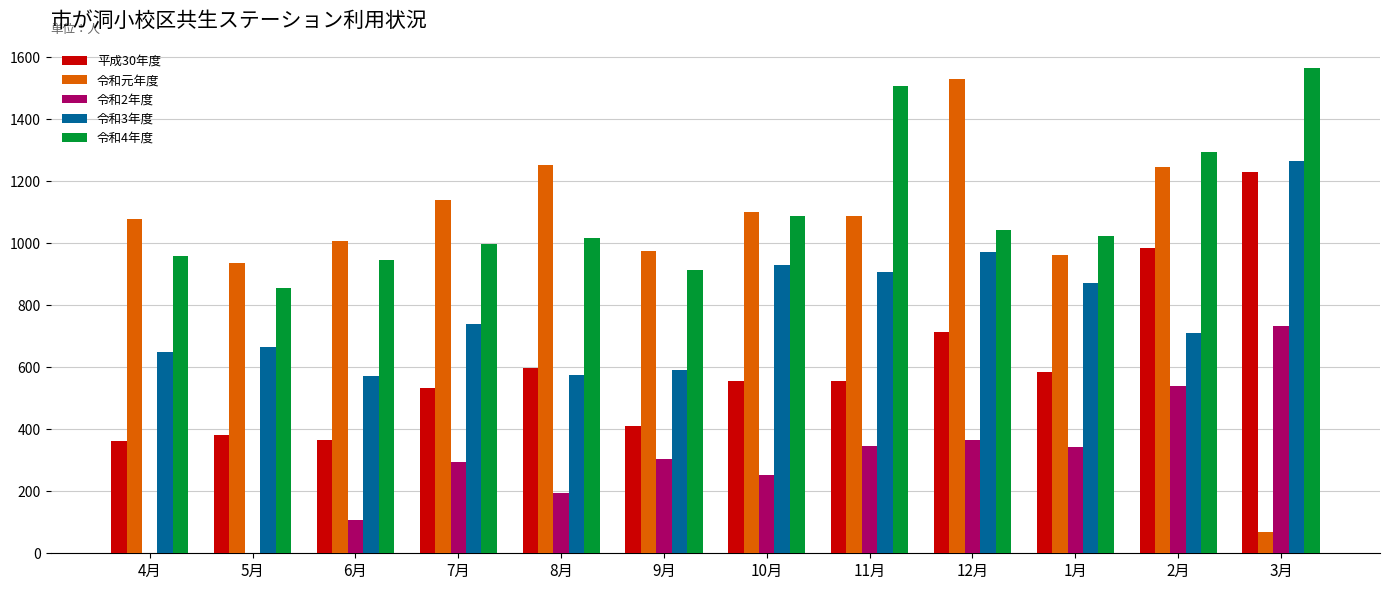

How many data points does each series have?

12